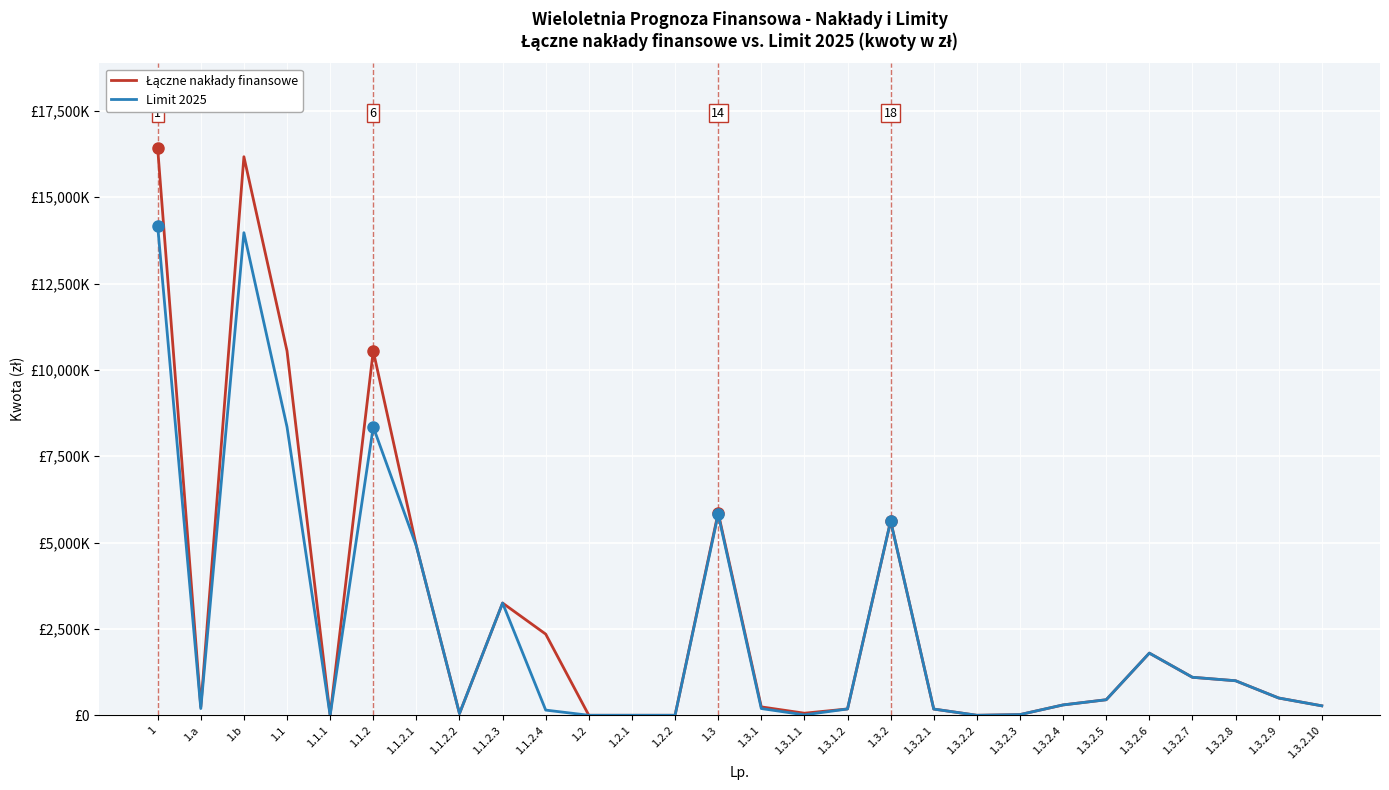

Does the chart have visible grid lines?

Yes